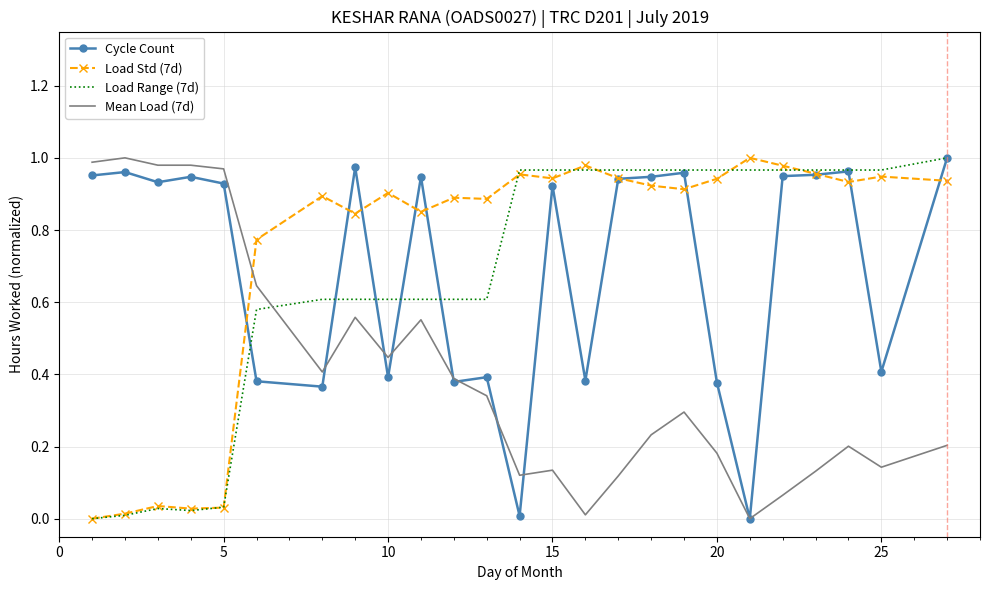

How many intersections are there between Mean Load (7d) and Load Range (7d)?

1